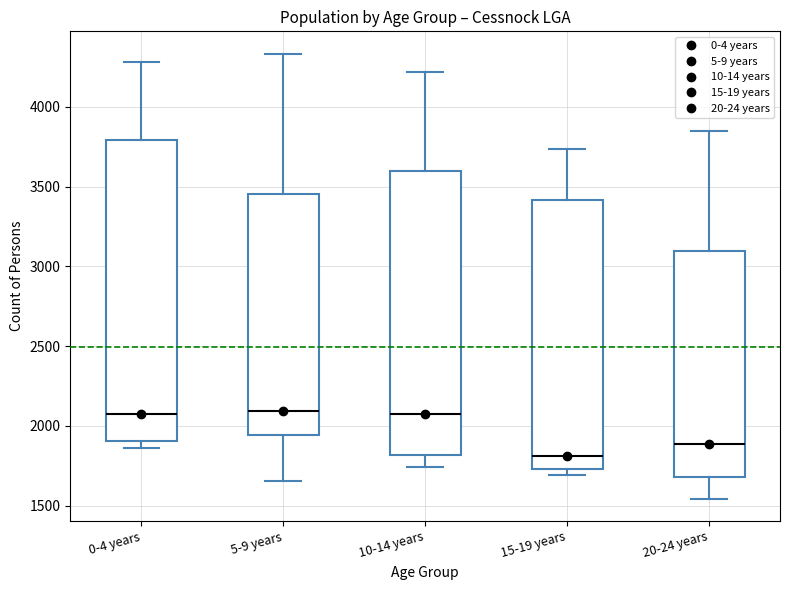

Which box has the lowest median line?

15-19 years